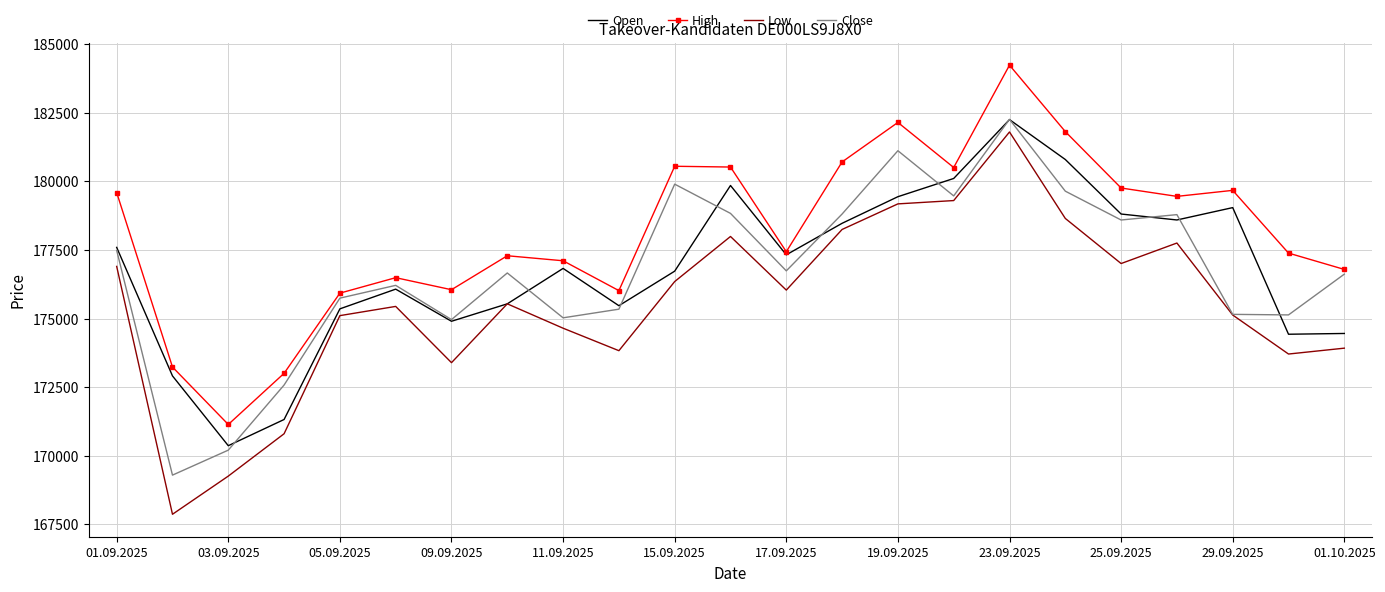

Which series has the widest spread of values?

Low